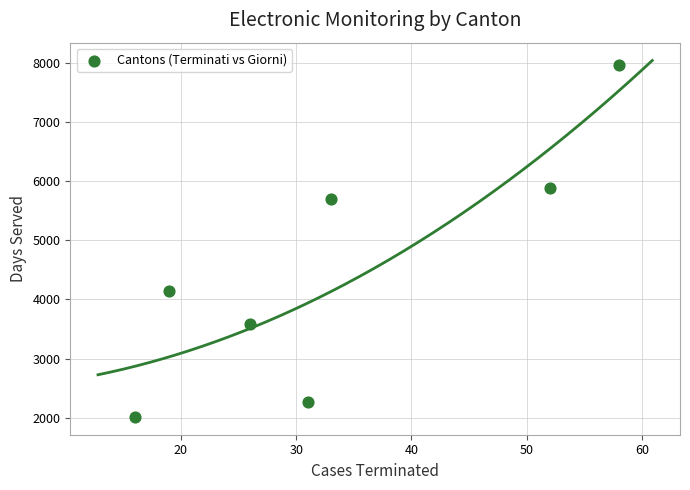

What Y value in the scatter plot is closest to 4985?

5706